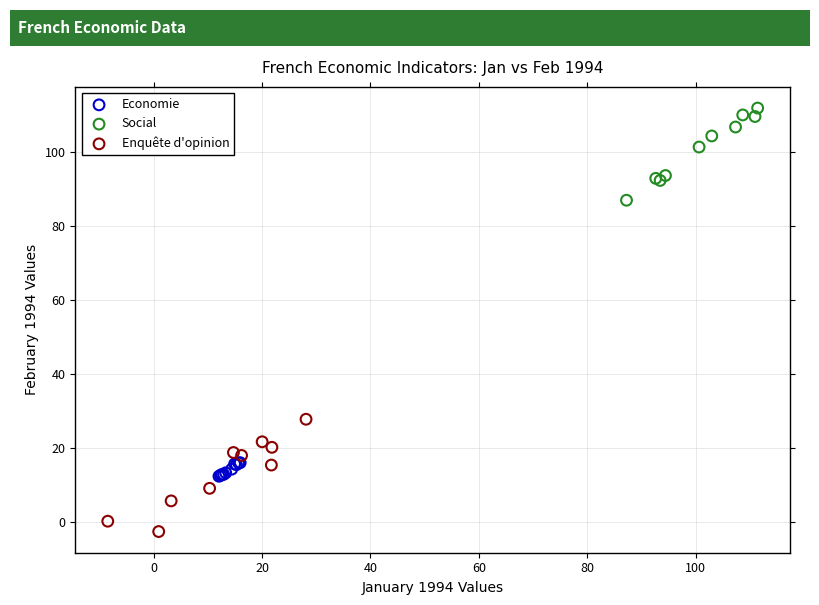

Which series reaches the maximum Y coordinate?

Social